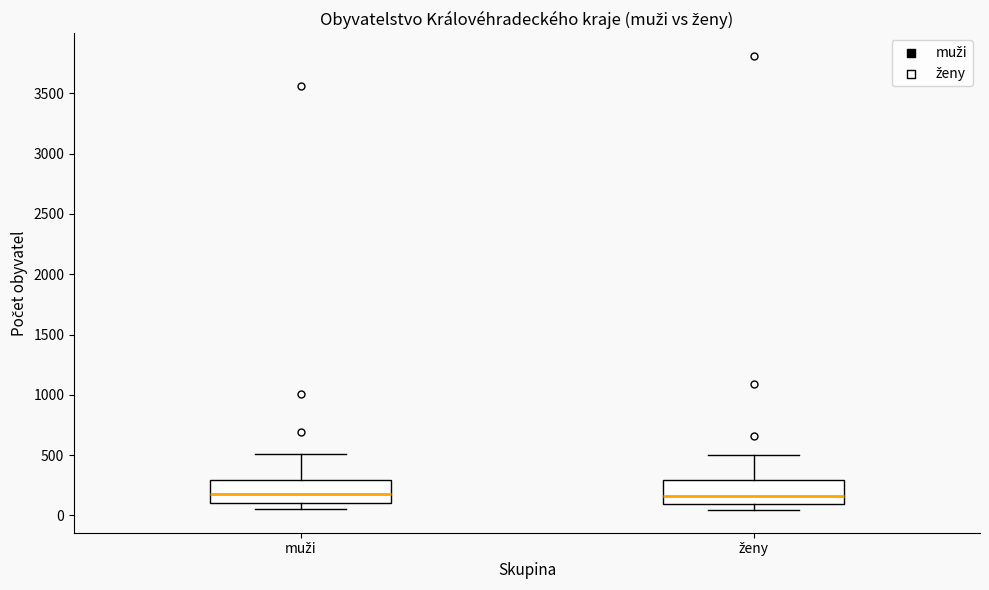

Reading left to right, read every box against the y-axis: the position of its median line, the range the box covers, and the ends of its whiskers. The values are not printed on the chart, so give them approximately, as read against the axis.

muži: median 150, box 100 to 300, whiskers 50 to 500
ženy: median 150, box 100 to 300, whiskers 50 to 500